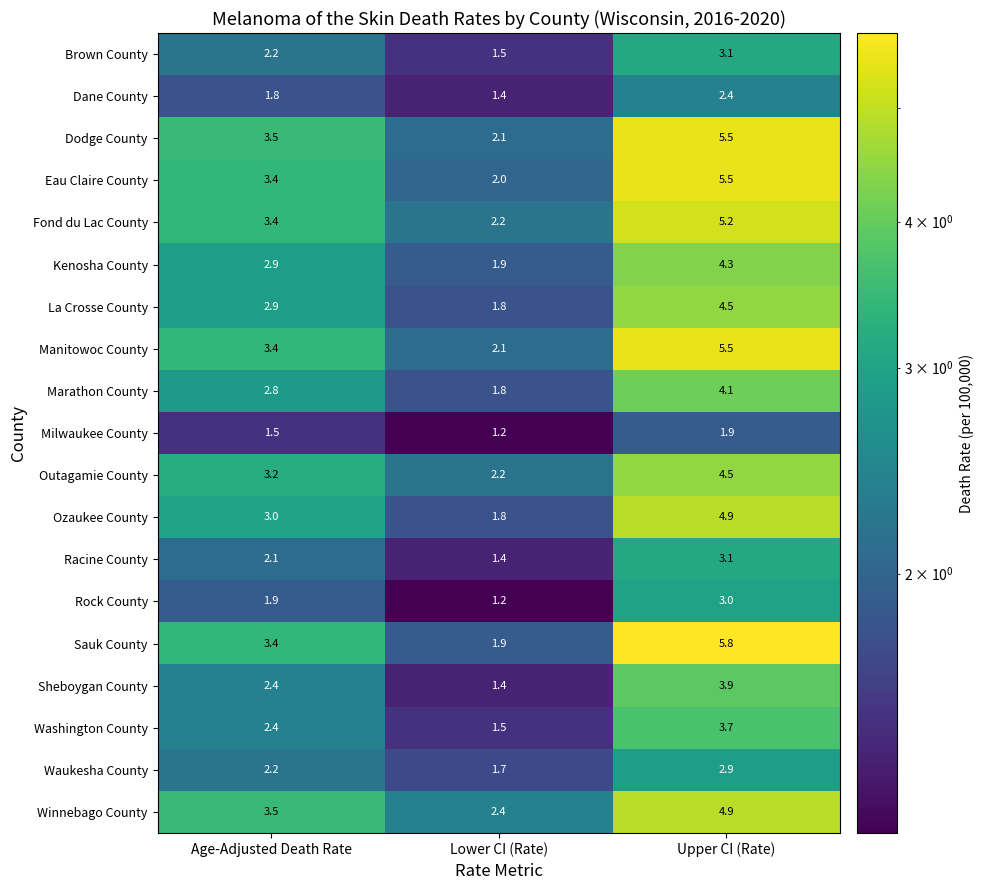

Is the value of Washington County at Upper CI (Rate) greater than the value of Ozaukee County at Upper CI (Rate)?

No